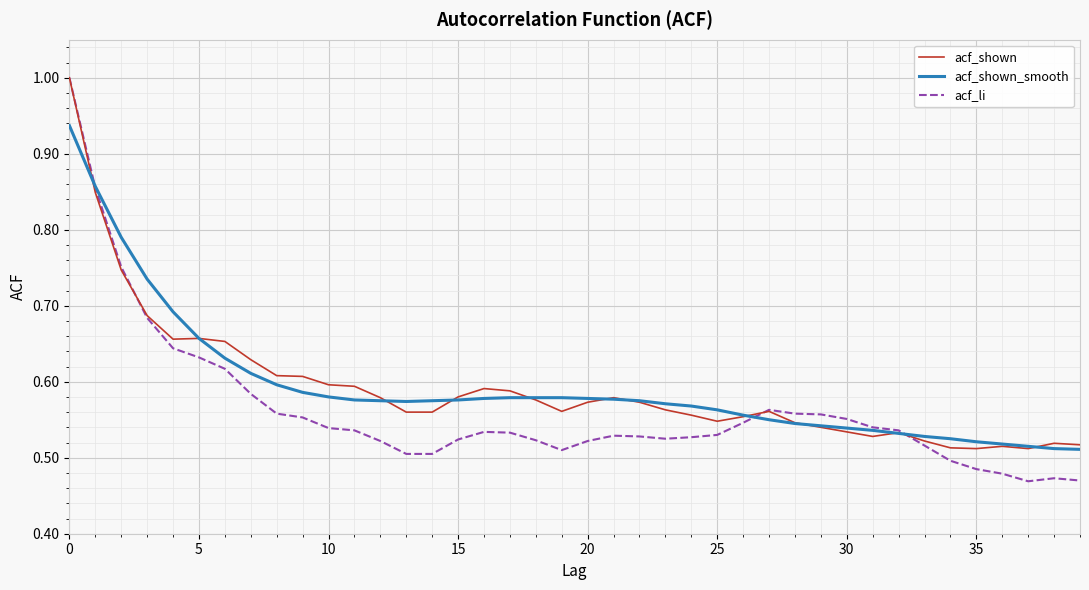

What is the greatest value displayed?

1.0